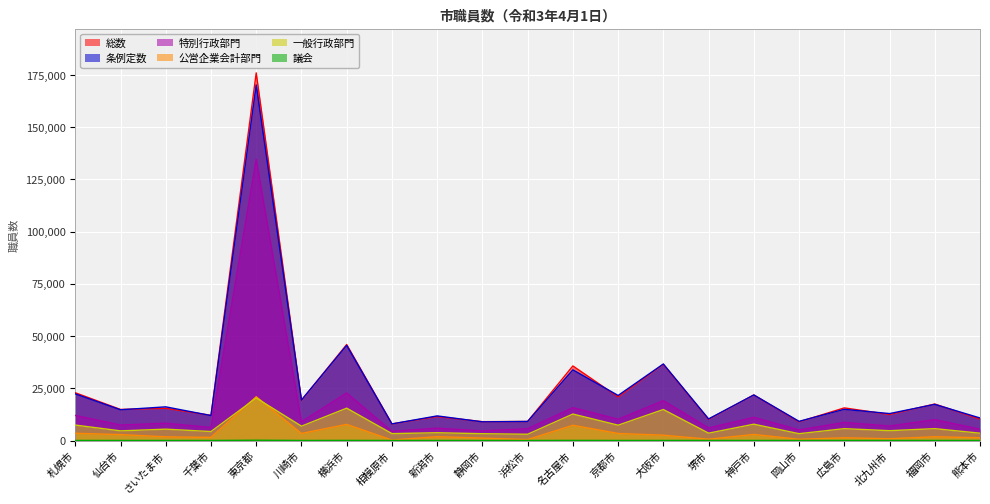

What is the greatest value displayed?

175972